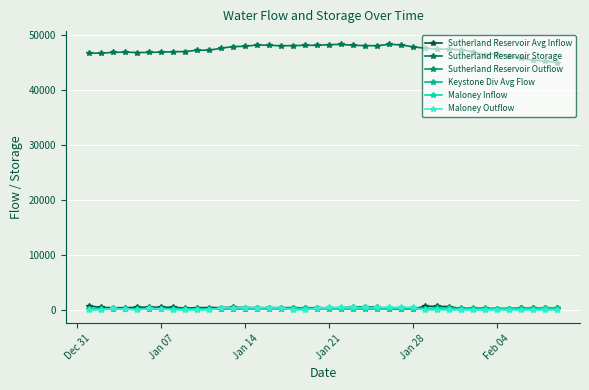

How many data points in Sutherland Reservoir Avg Inflow are less than 414?

20